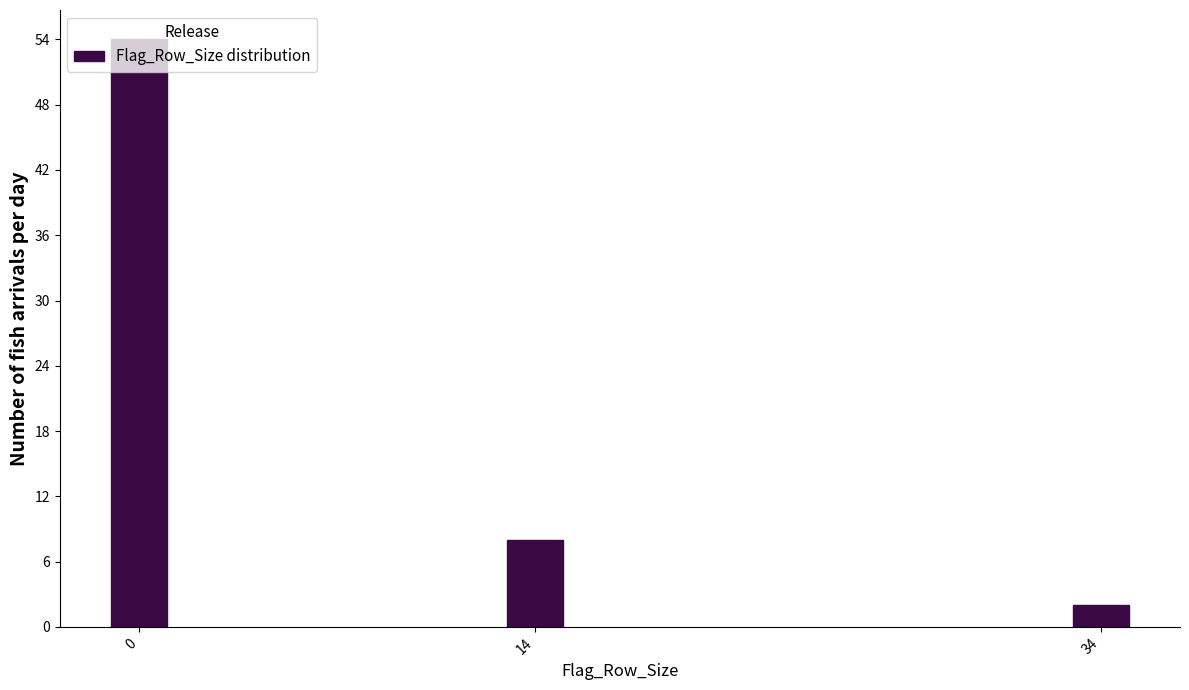

Which has a higher value, 34 or 14?

14